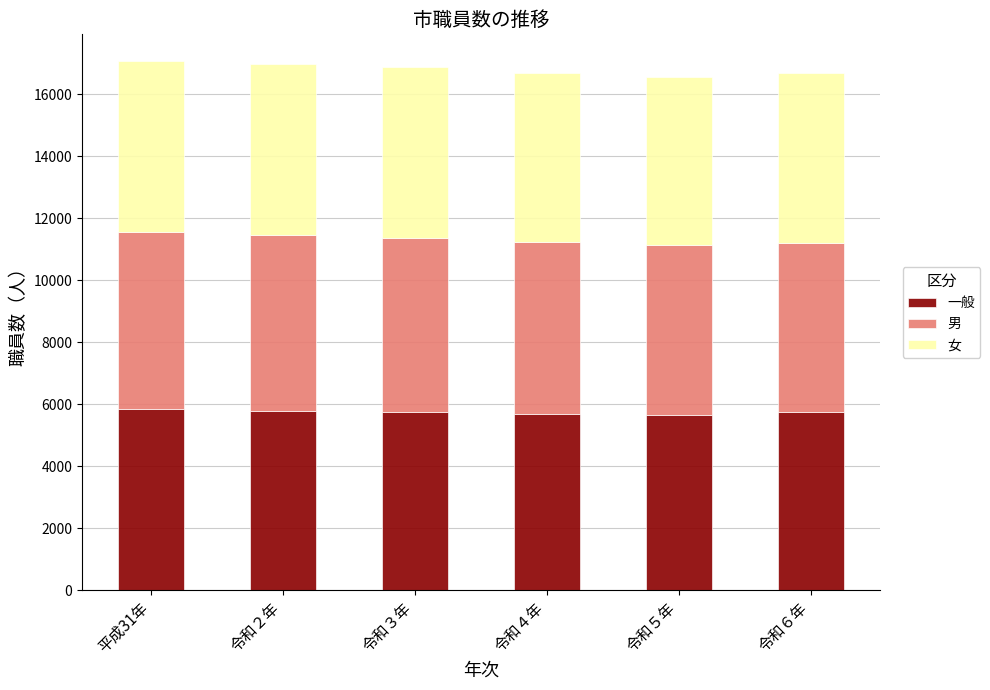

What is the sum of all 一般 values?

34505